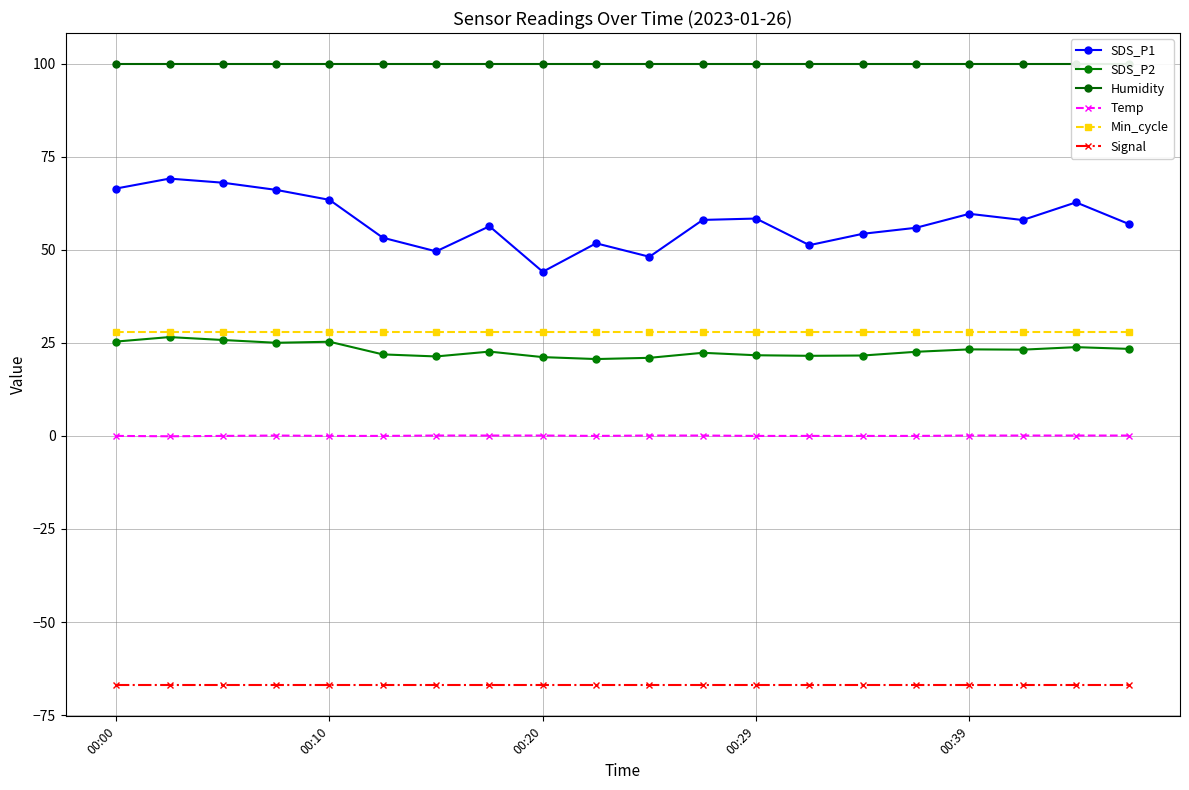

True or false: SDS_P1 and Signal intersect in this chart.

False